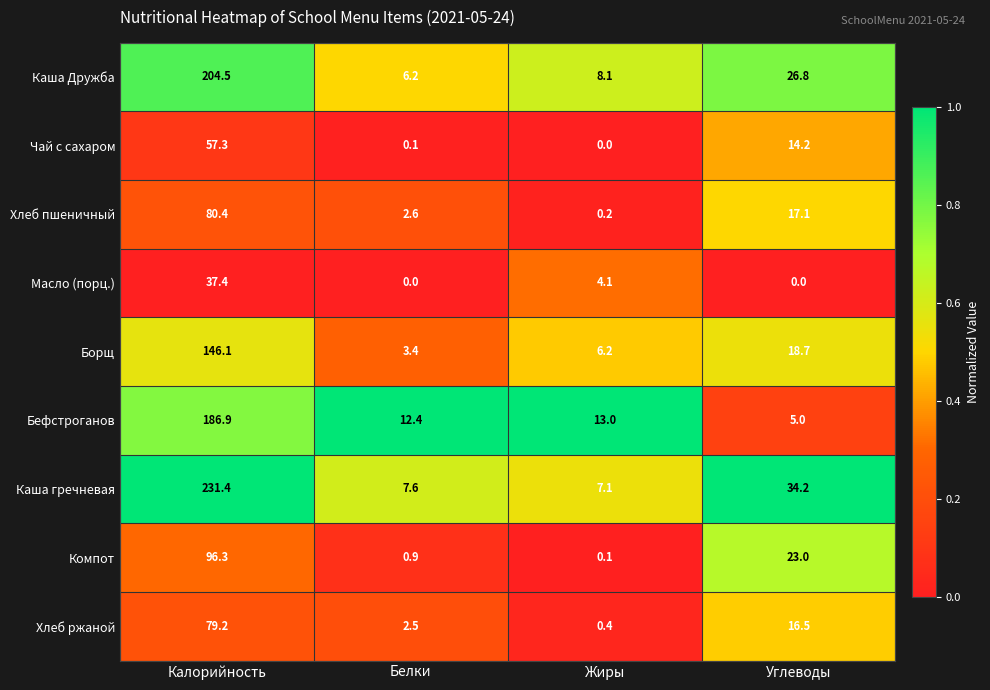

Which category has the lowest value in the Компот series?

Жиры